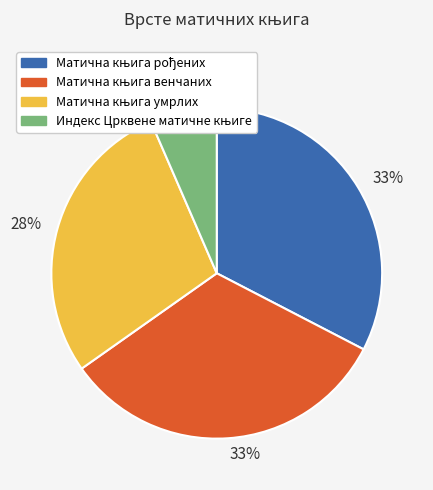

Is there any slice that represents more than half of the pie?

No